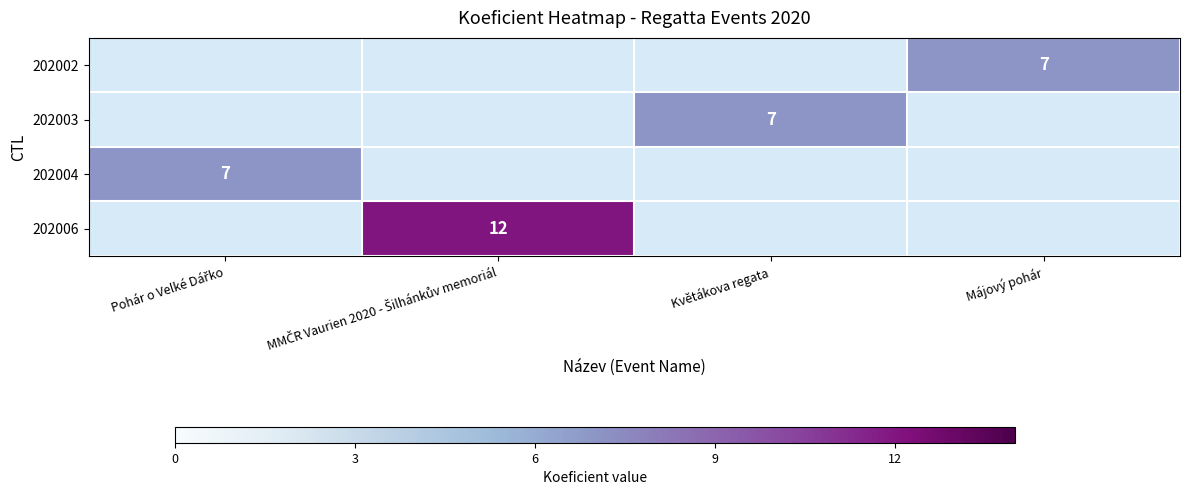

Rank the categories by 202006 value from highest to lowest.

Pohár o Velké Dářko, MMČR Vaurien 2020 - Šilhánkův memoriál, Květákova regata, Májový pohár